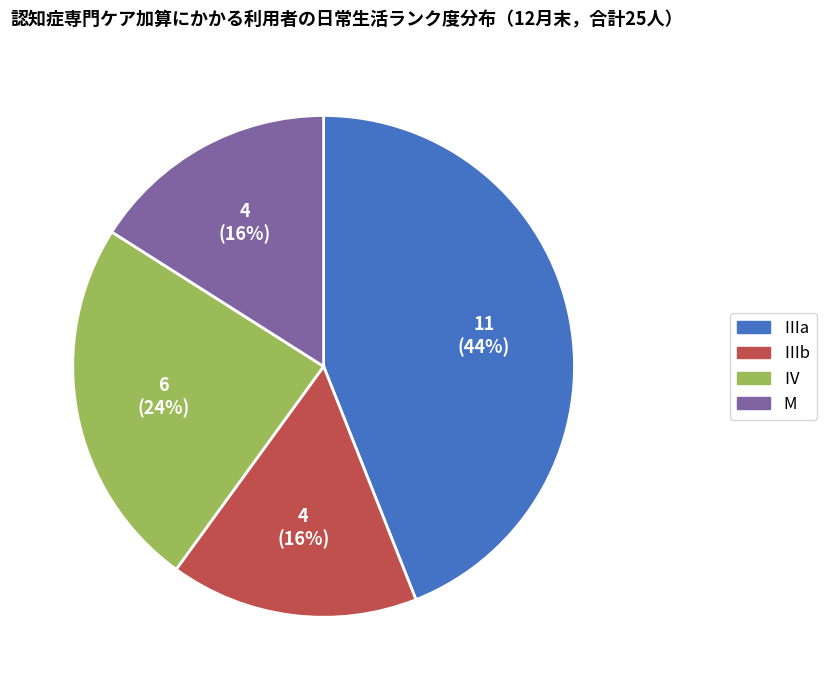

To the nearest percent, what is the average slice percentage?

25%